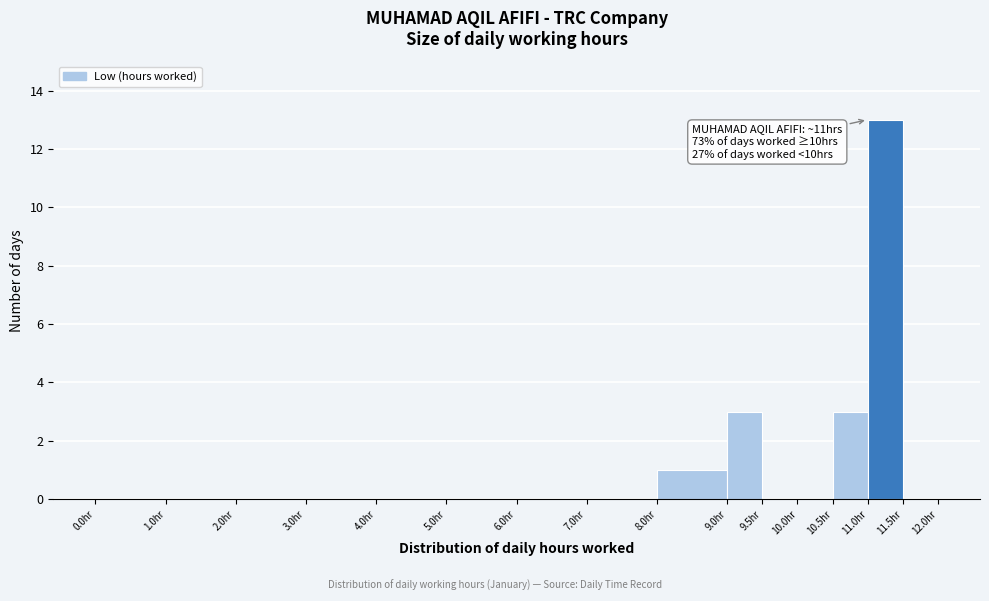

Which range on the x-axis has the tallest bar?

11.0 to 11.5